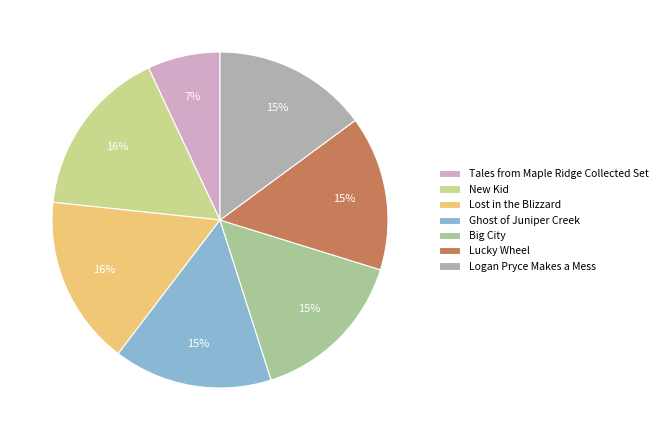

Is it true that Big City is 23% of the pie?

False